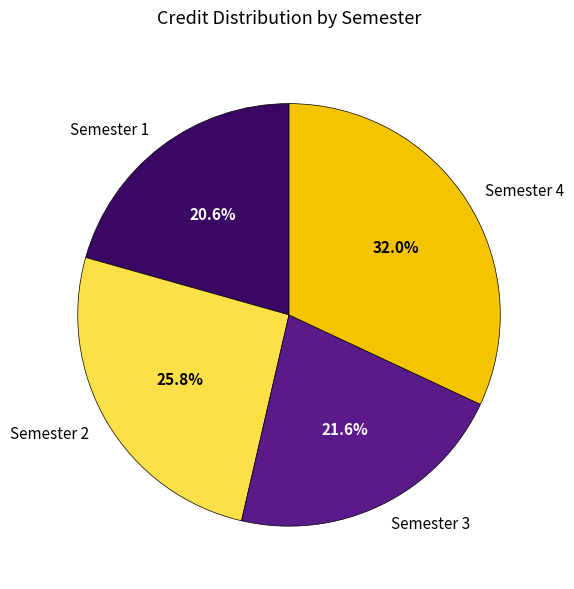

Is it true that Semester 1 is 13% of the pie?

False